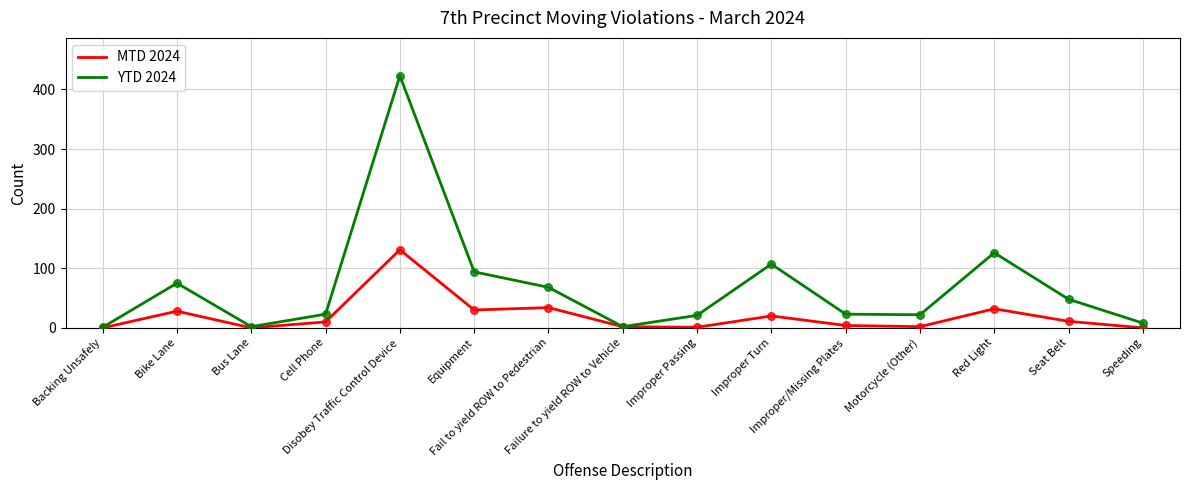

What is the maximum value shown in the chart?

423